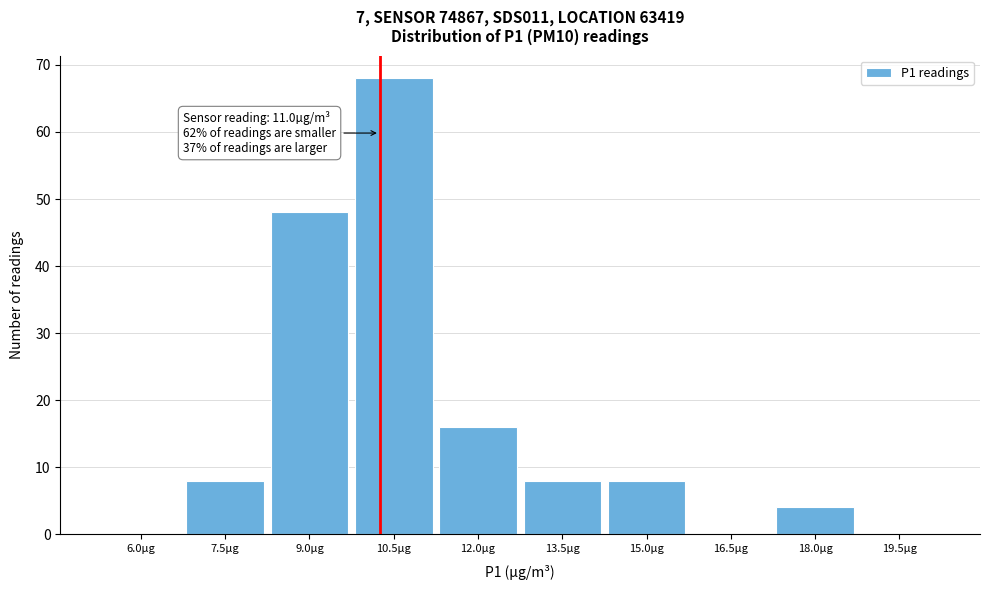

Reading right to left, what are all the values shown in this chart?

19.5µg=0	18.0µg=4	16.5µg=0	15.0µg=8	13.5µg=8	12.0µg=16	10.5µg=68	9.0µg=48	7.5µg=8	6.0µg=0